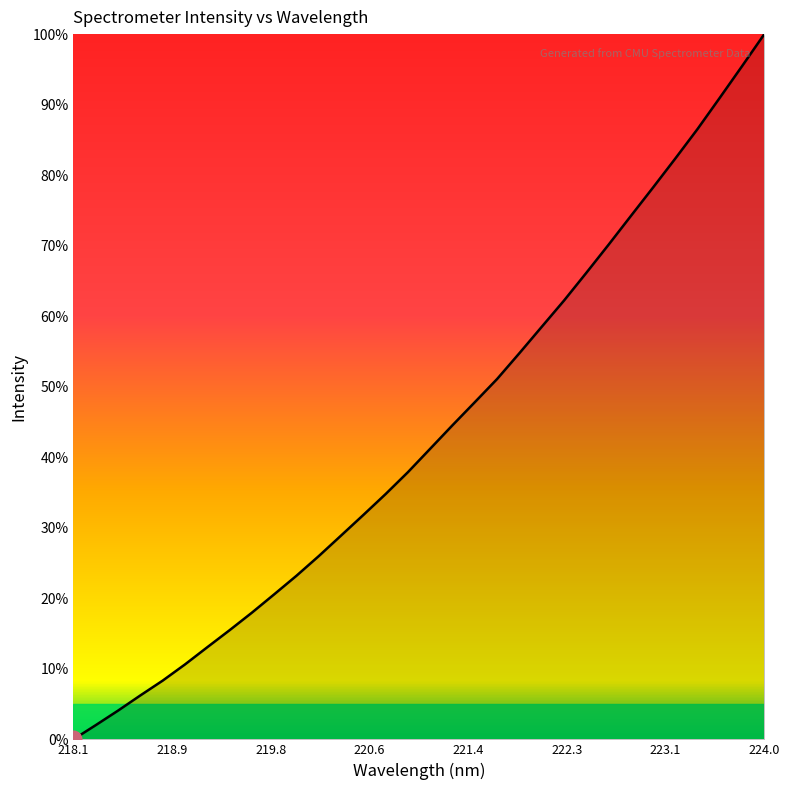

Which label corresponds to the smallest value in the chart?

218.1